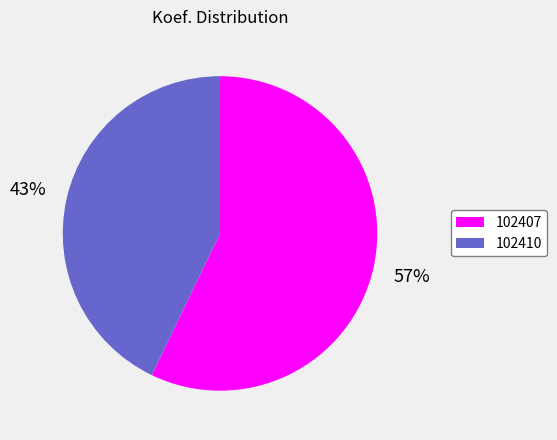

Does 102410 account for over 50% of the chart?

No